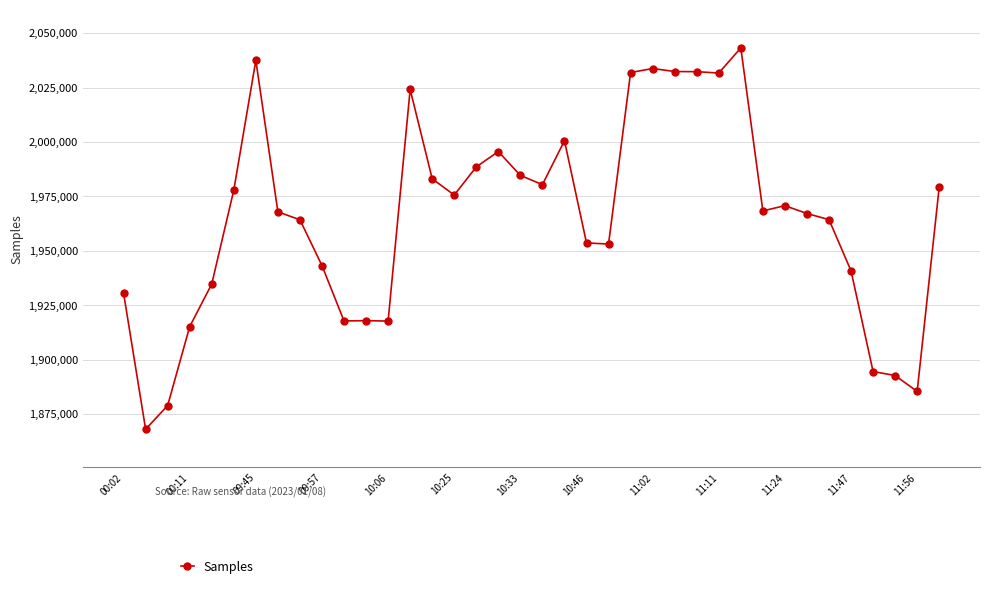

How many lines are shown in the chart?

1